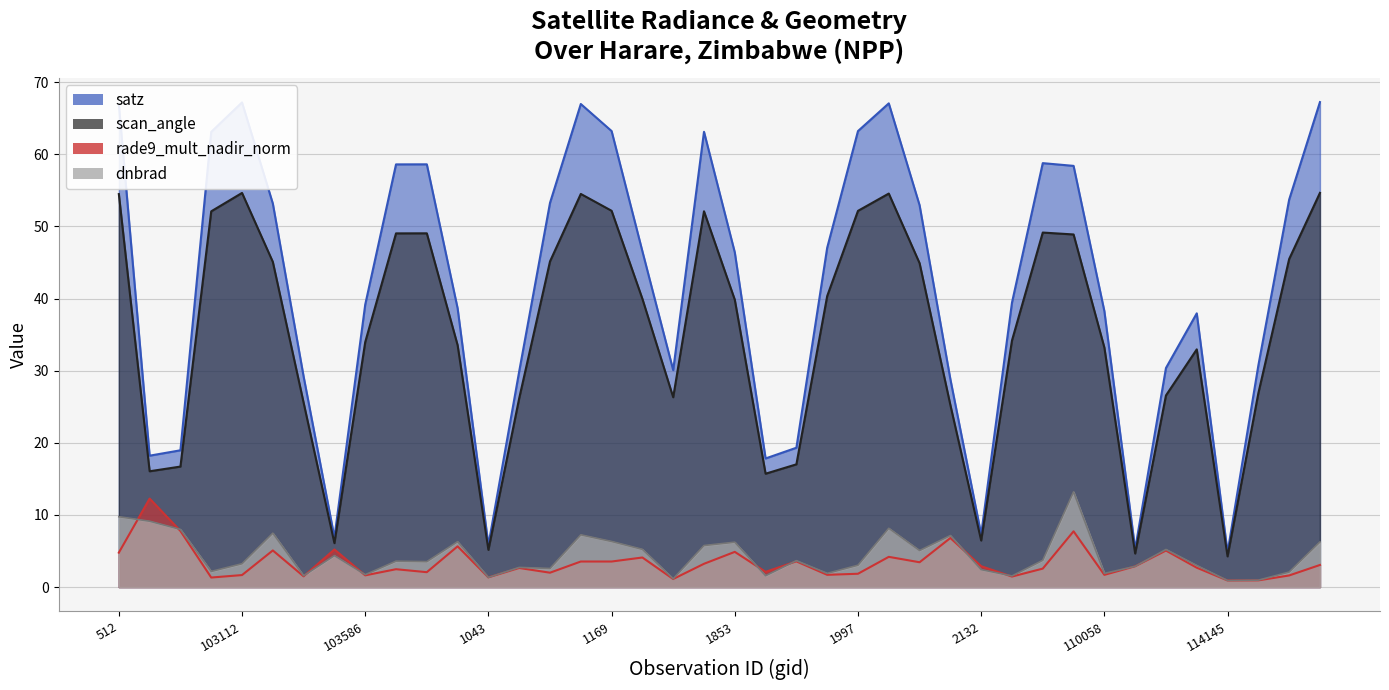

True or false: scan_angle has a value of 32.9 at 109883.

False